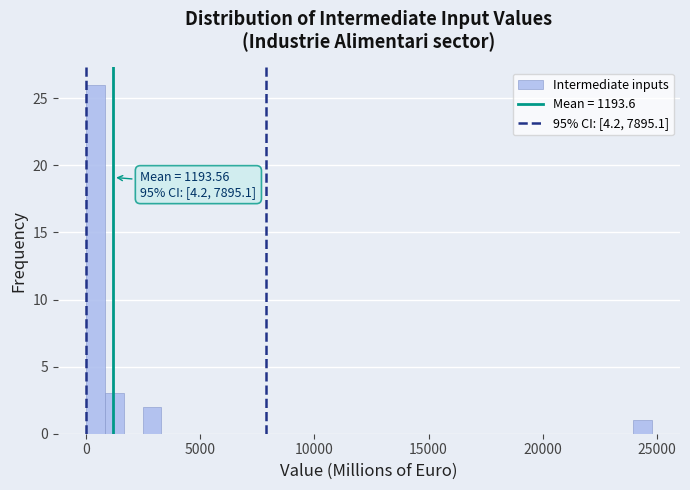

Around what value on the x-axis is the tallest bar? Give the approximate position of its centre, as read against the axis.

500